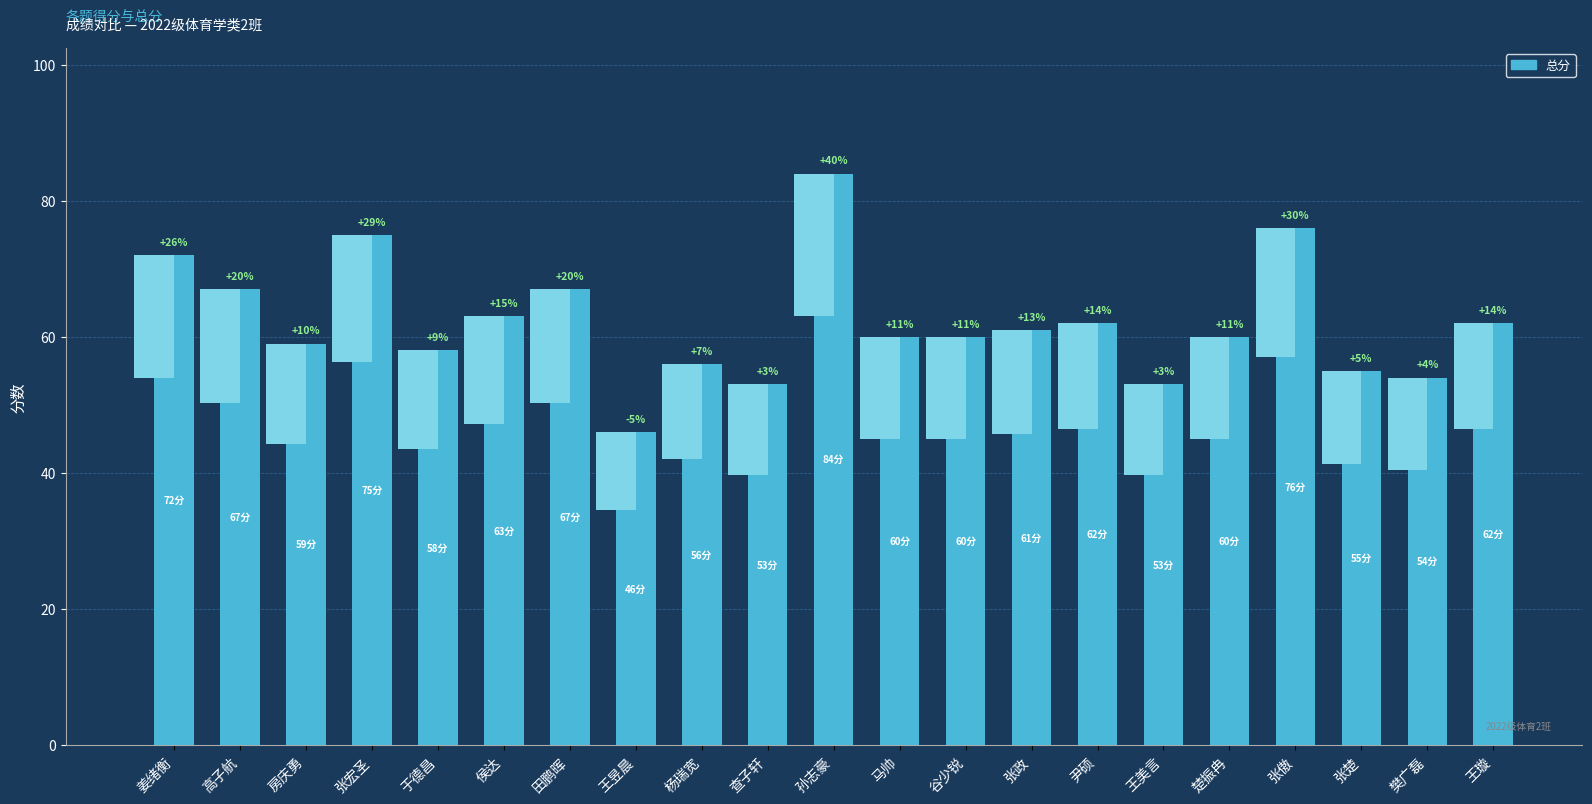

How many bars are there in total?

21